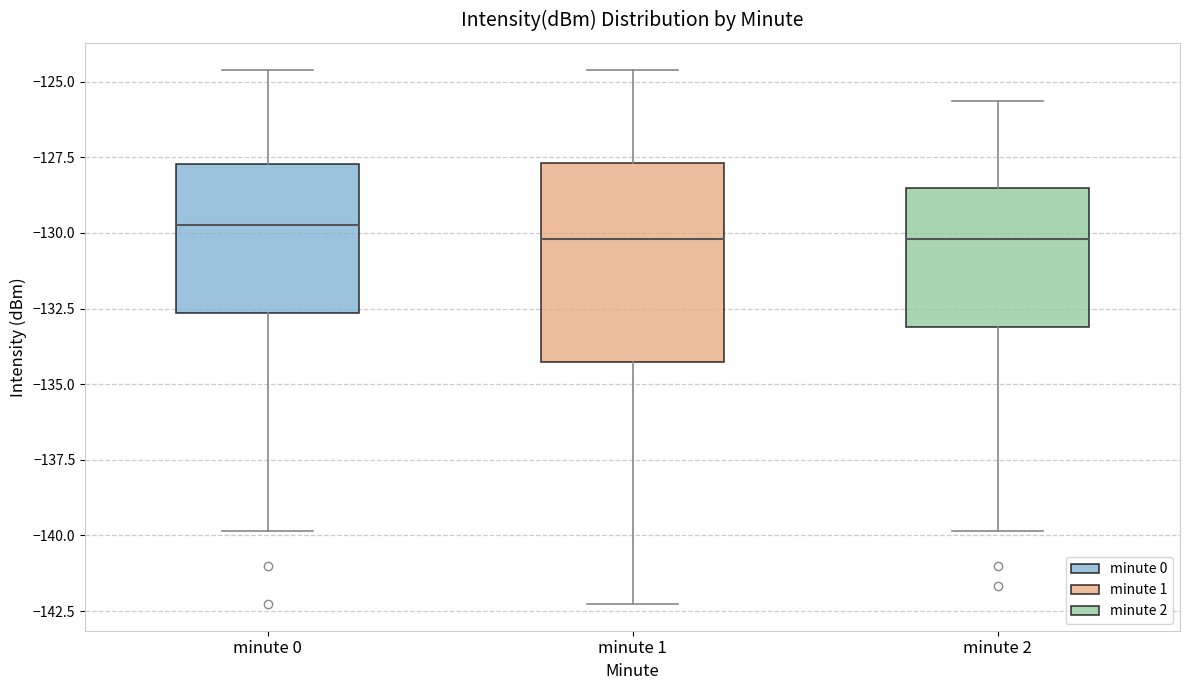

Comparing the boxes themselves (not the whiskers), which one is the tallest?

minute 1